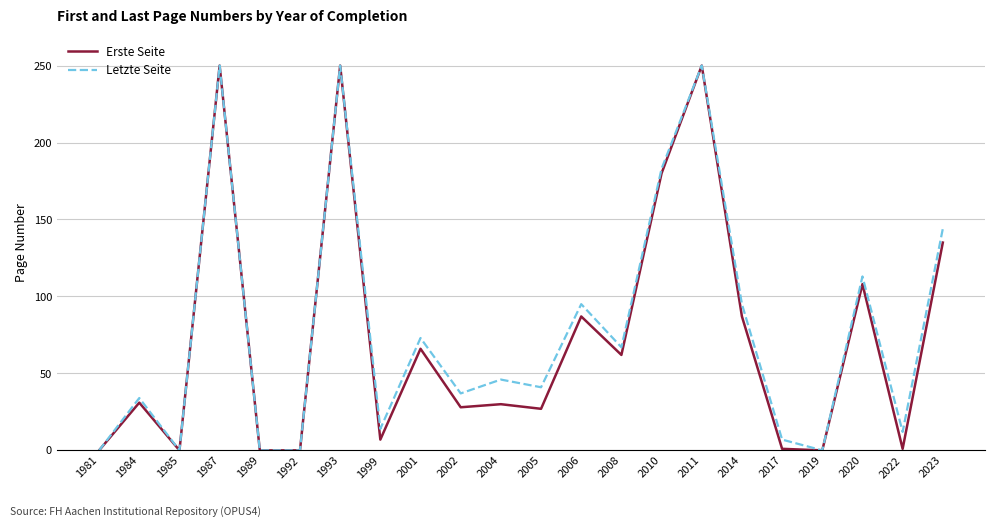

What are all the series names shown in the legend?

Erste Seite, Letzte Seite